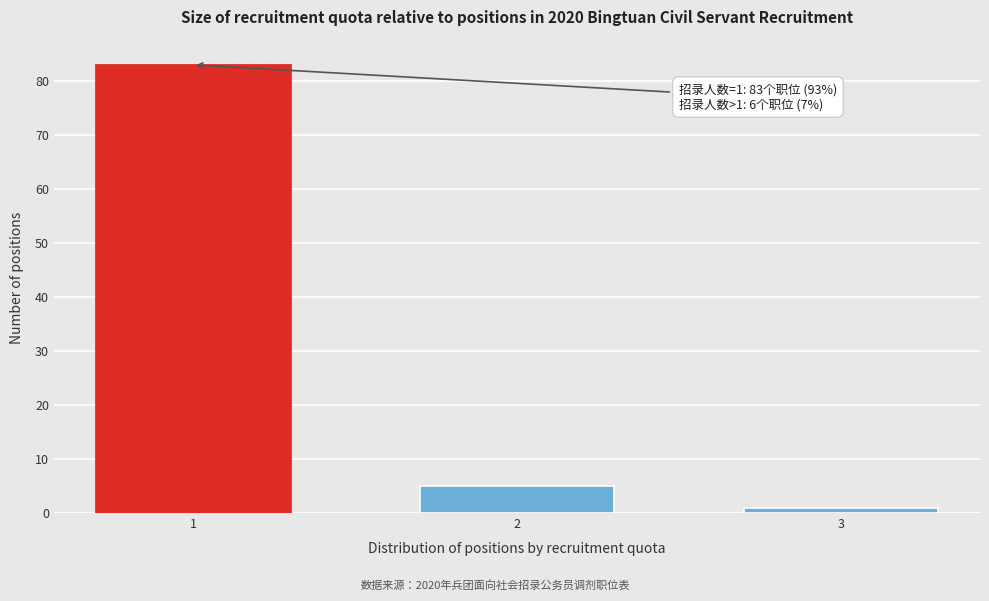

Reading left to right, list all the values displayed in this chart.

83	5	1